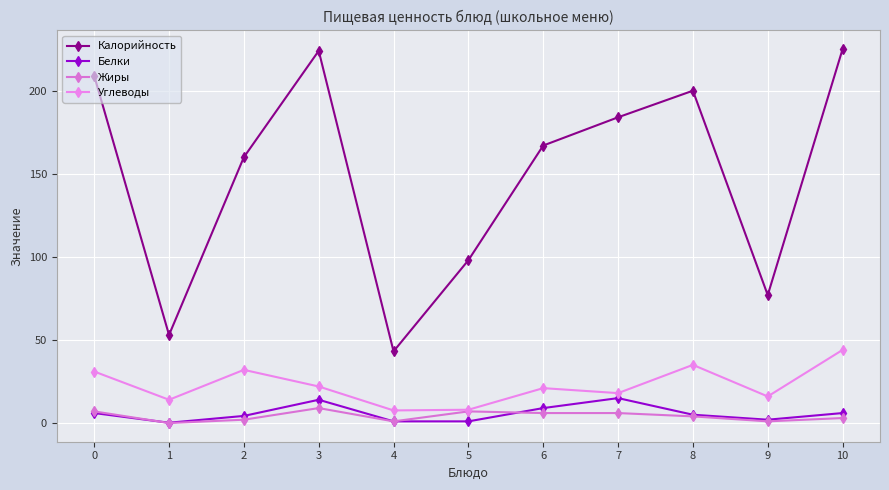

Is it true that Углеводы equals 9.2 at 3?

False